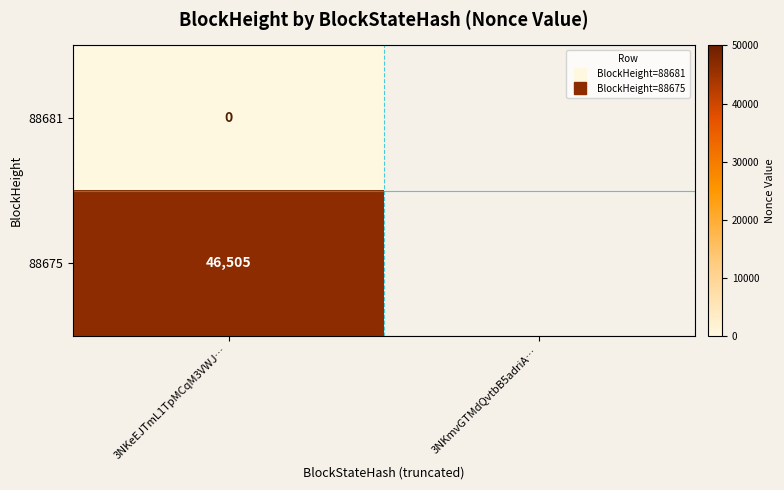

Where is 88681 nearest to the value 0?

3NKeEJTmL1TpMCqM3VWJ…